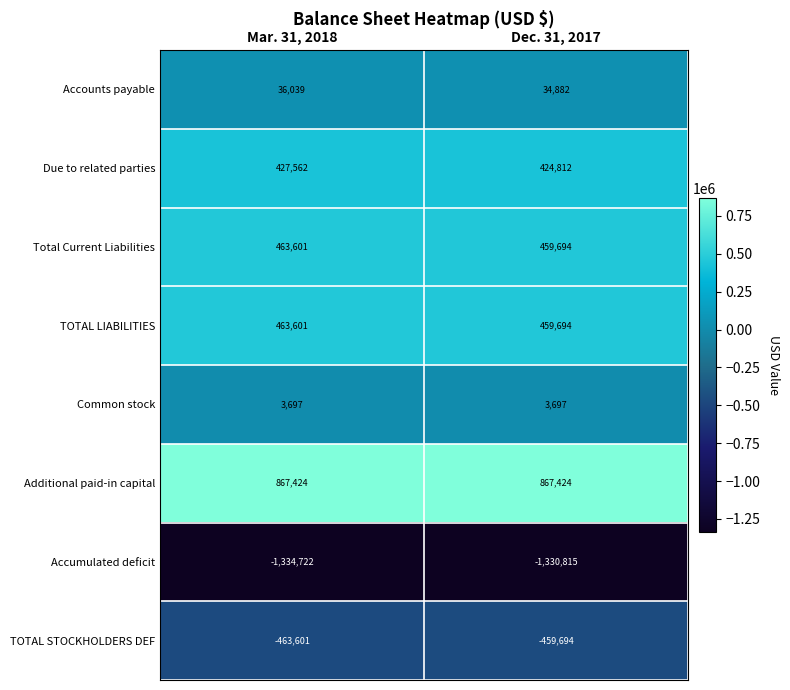

List the labels in order of Accumulated deficit value, smallest first.

Mar. 31, 2018, Dec. 31, 2017